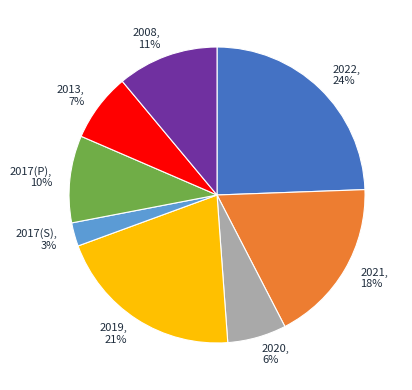

True or false: 2013 accounts for 1% of the total.

False